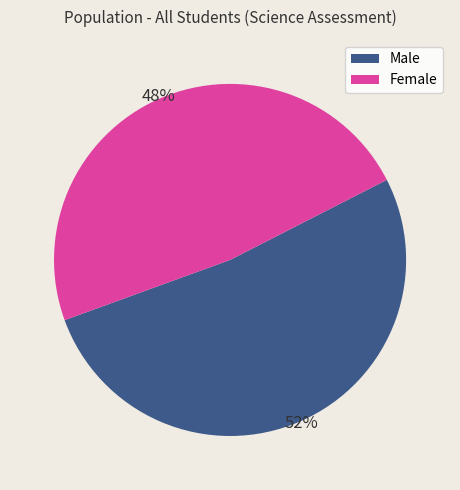

Which has a higher value, Female or Male?

Male